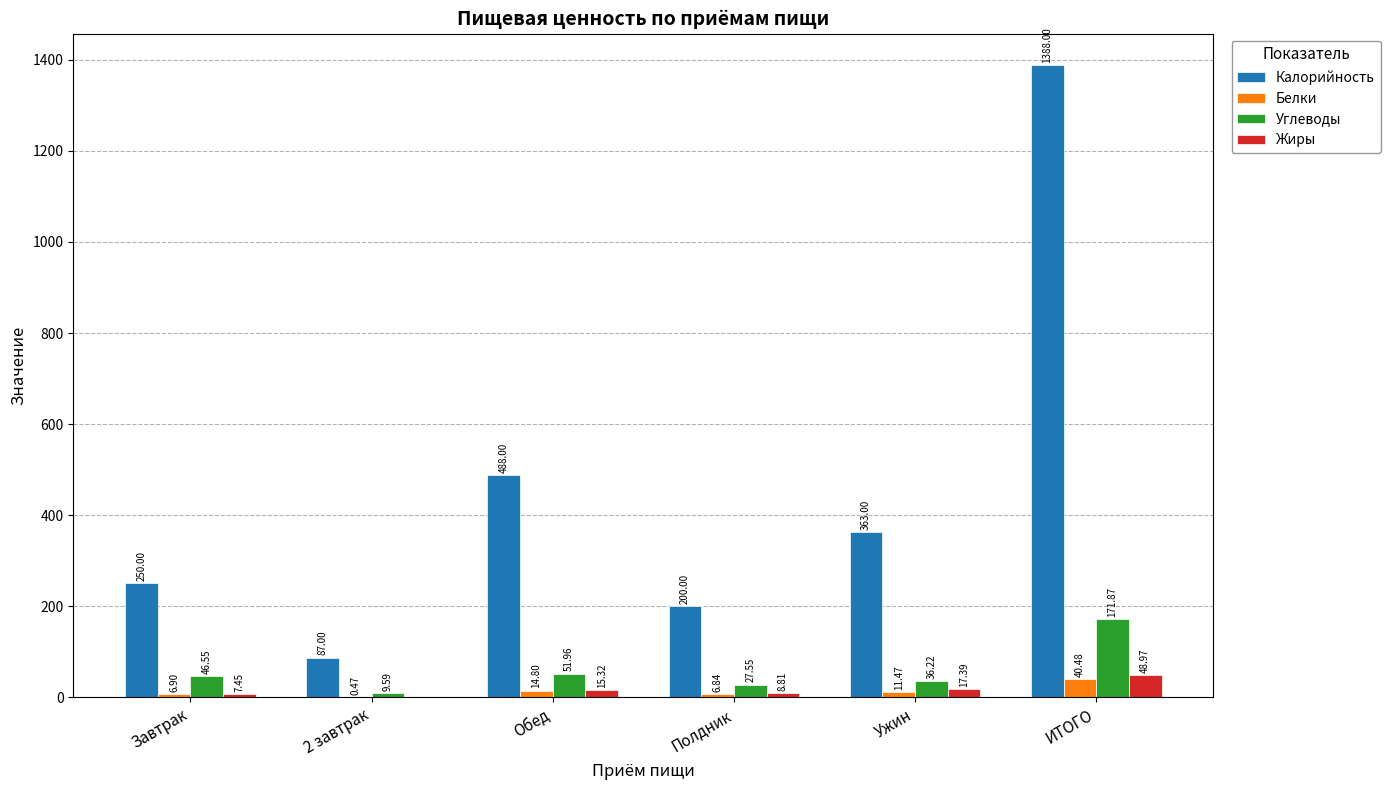

How many data points in Жиры are above 15?

3